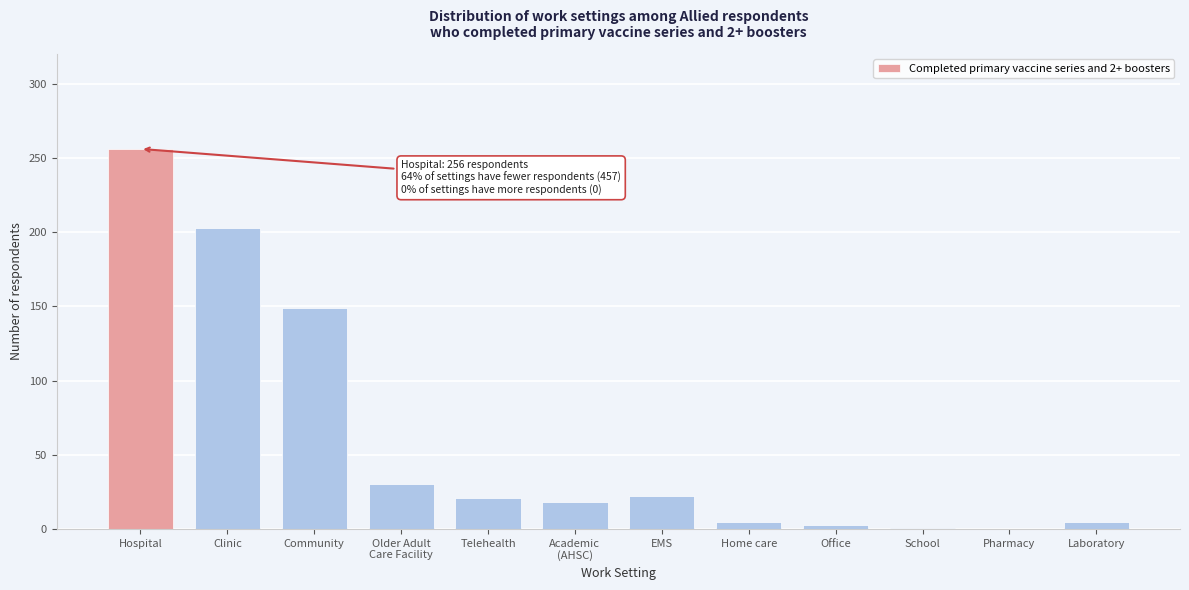

Which category has the highest value across all series?

Hospital